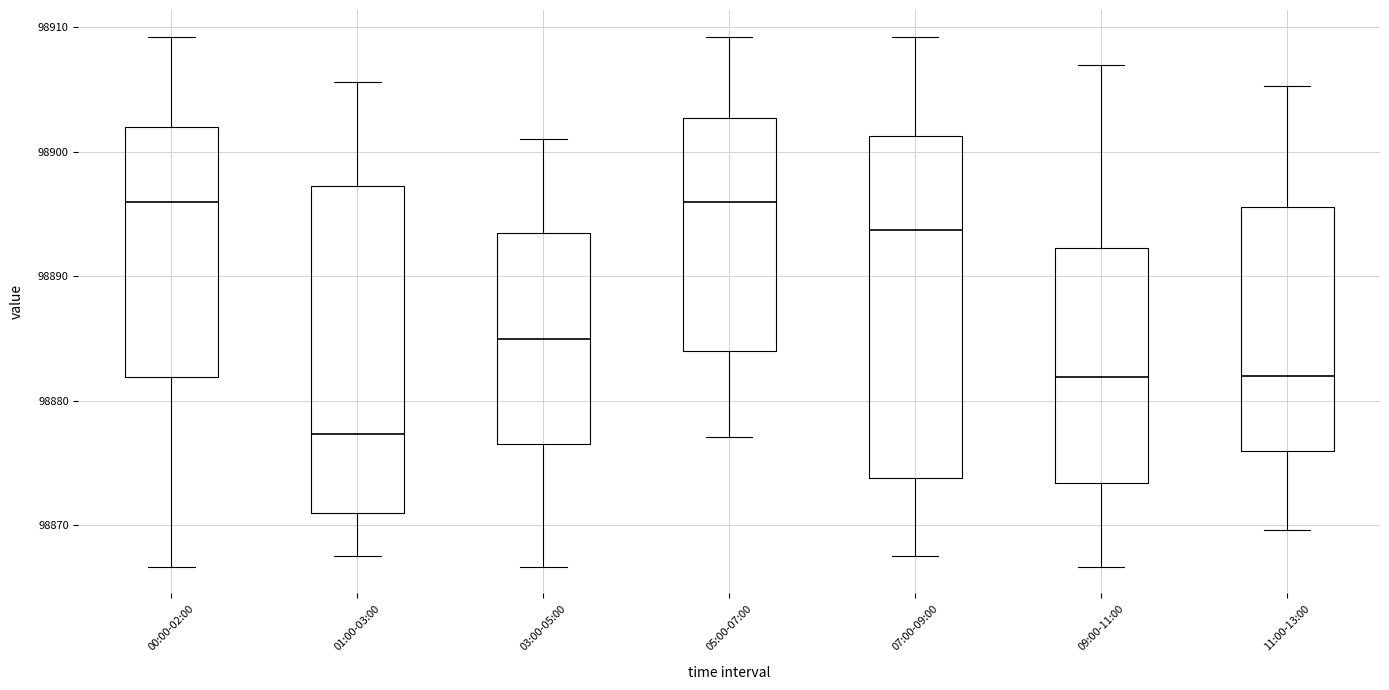

Comparing the boxes themselves (not the whiskers), which one is the tallest?

07:00-09:00